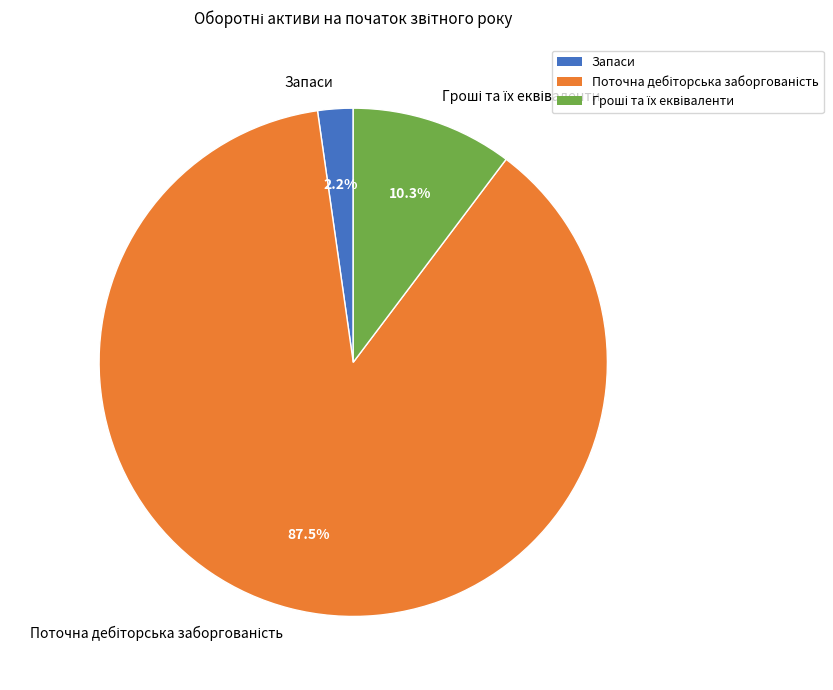

How much of the chart is everything except Запаси?

97.8%